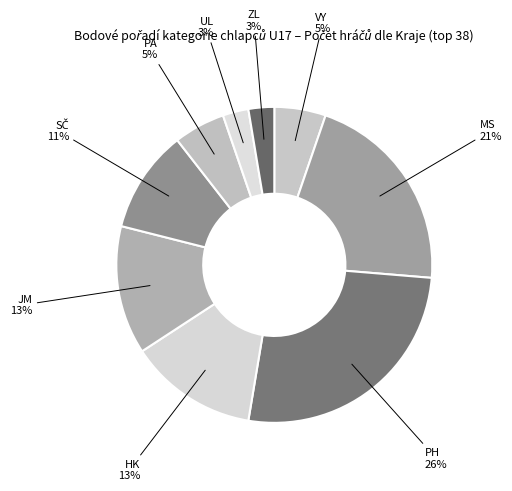

Which slice is the largest?

PH